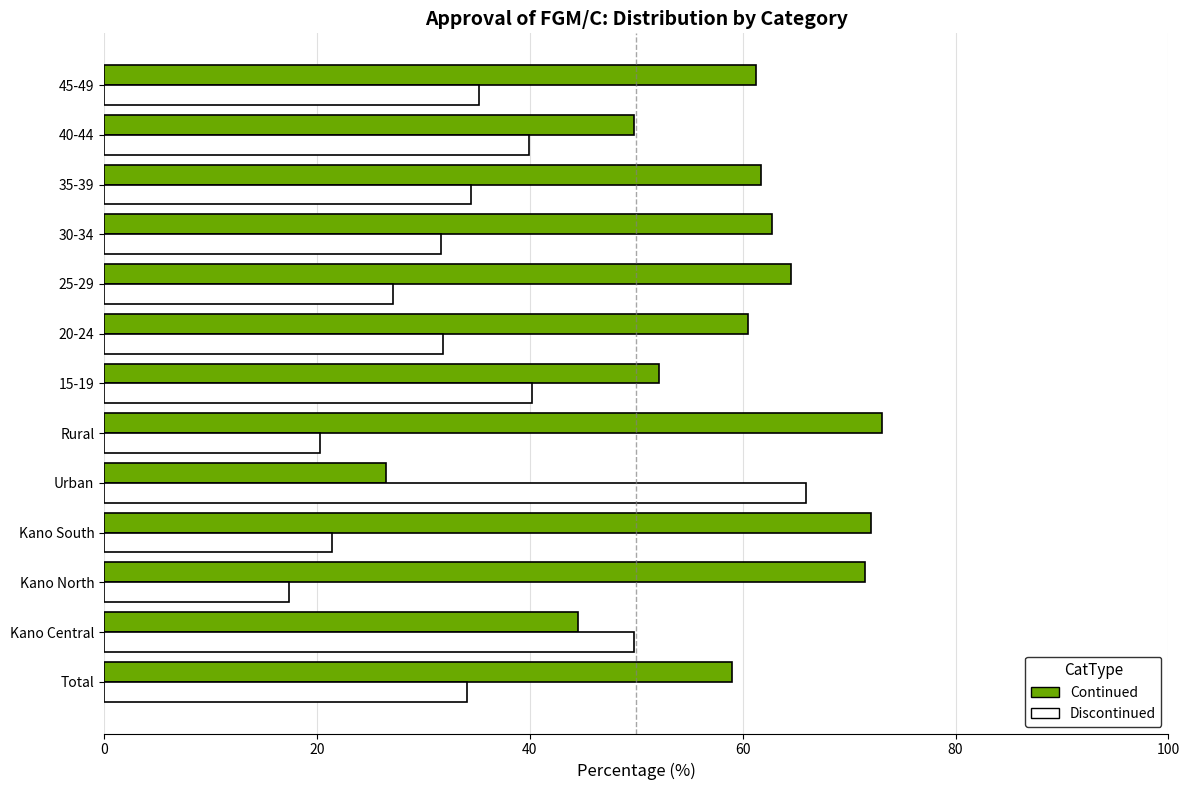

The value of Discontinued at 30-34 is 7.0. True or false?

False